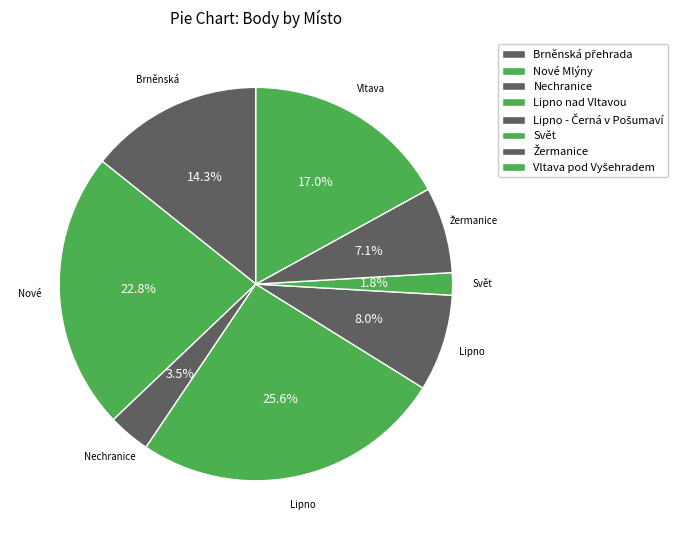

Which category has the biggest portion of the pie?

Lipno nad Vltavou